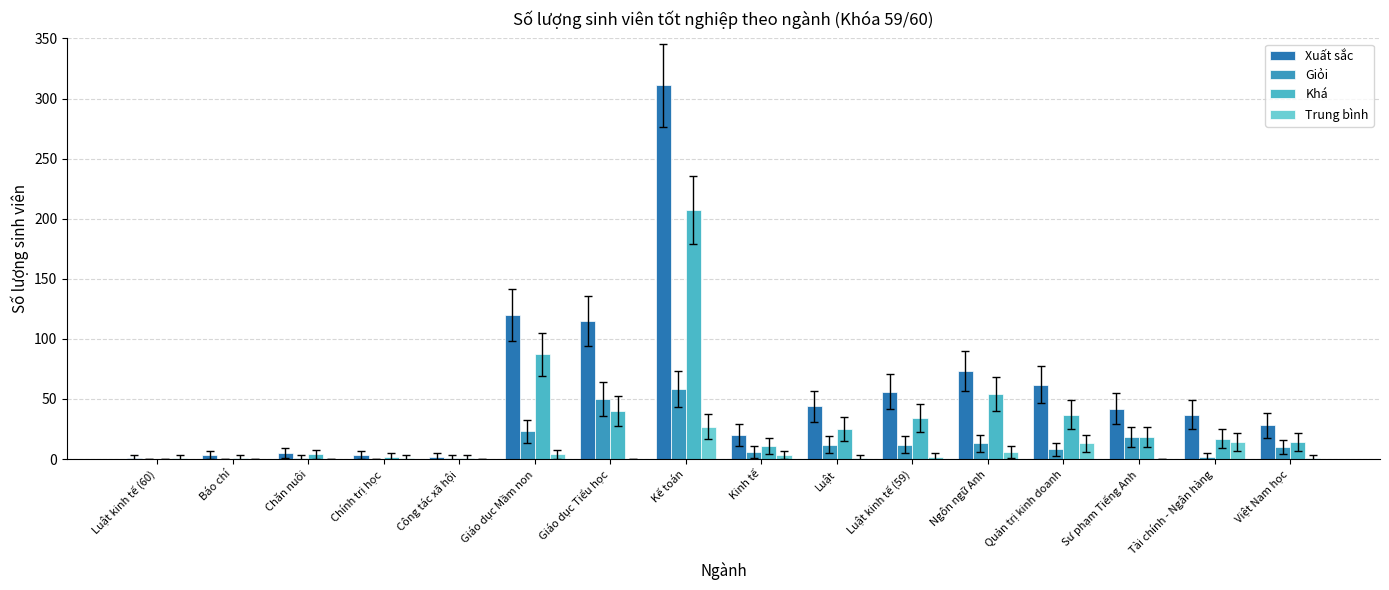

What is the average value of the Trung bình series?

5